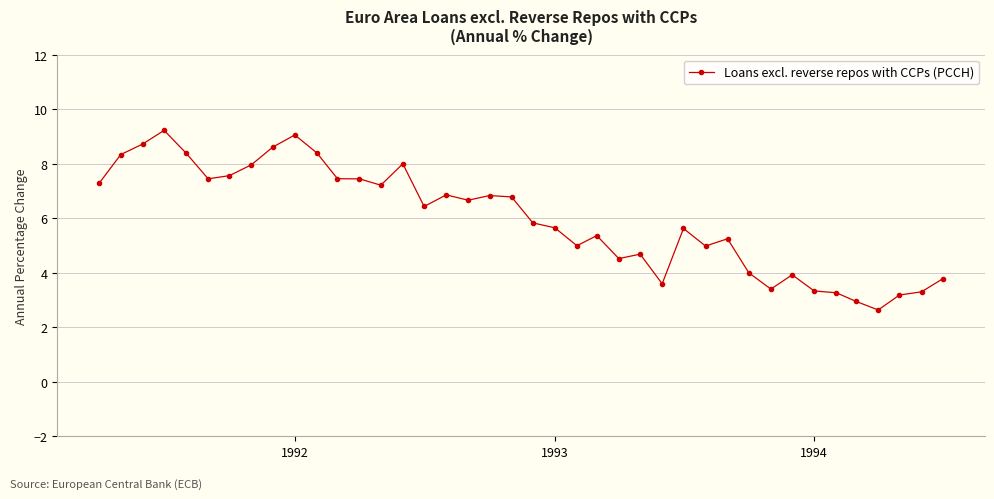

What is the difference between the maximum and minimum values?

6.6